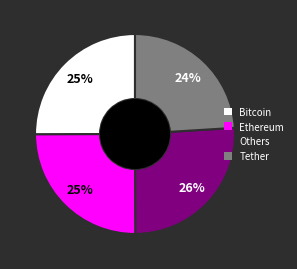

To the nearest percent, what is the average slice percentage?

25%